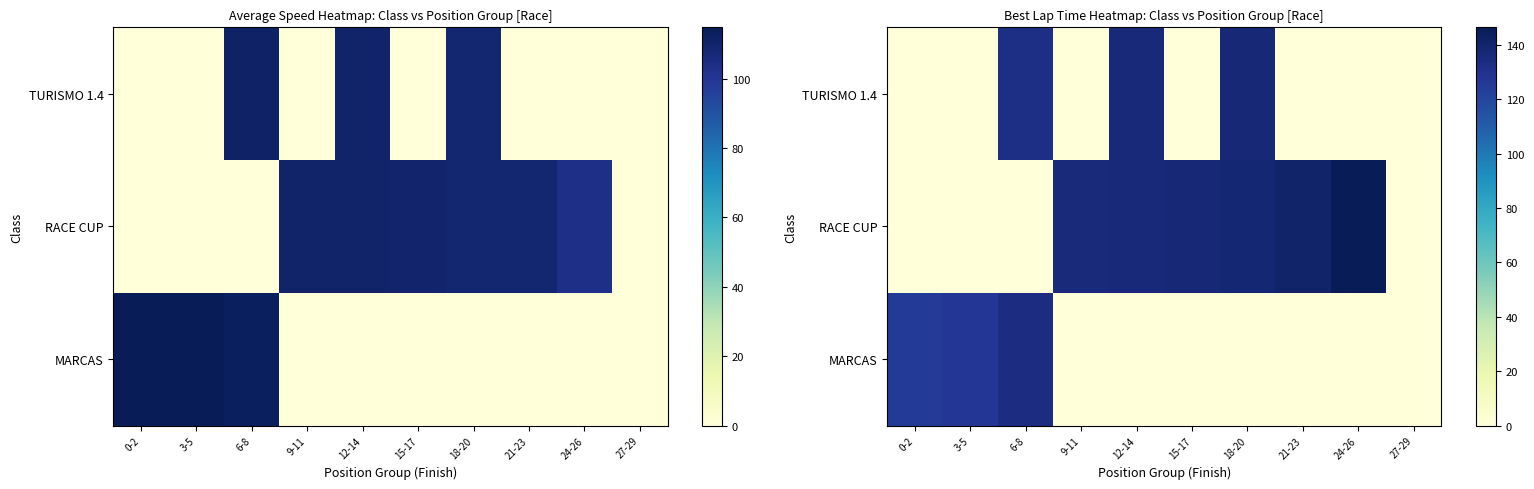

At which category does the chart reach its peak across all series?

24-26